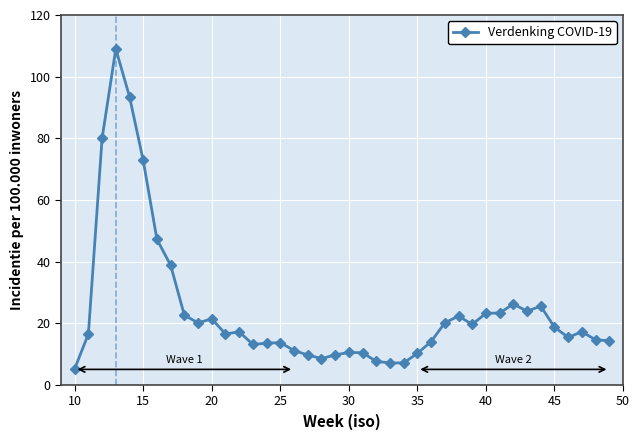

True or false: the data has more than 2 interior local peaks.

True